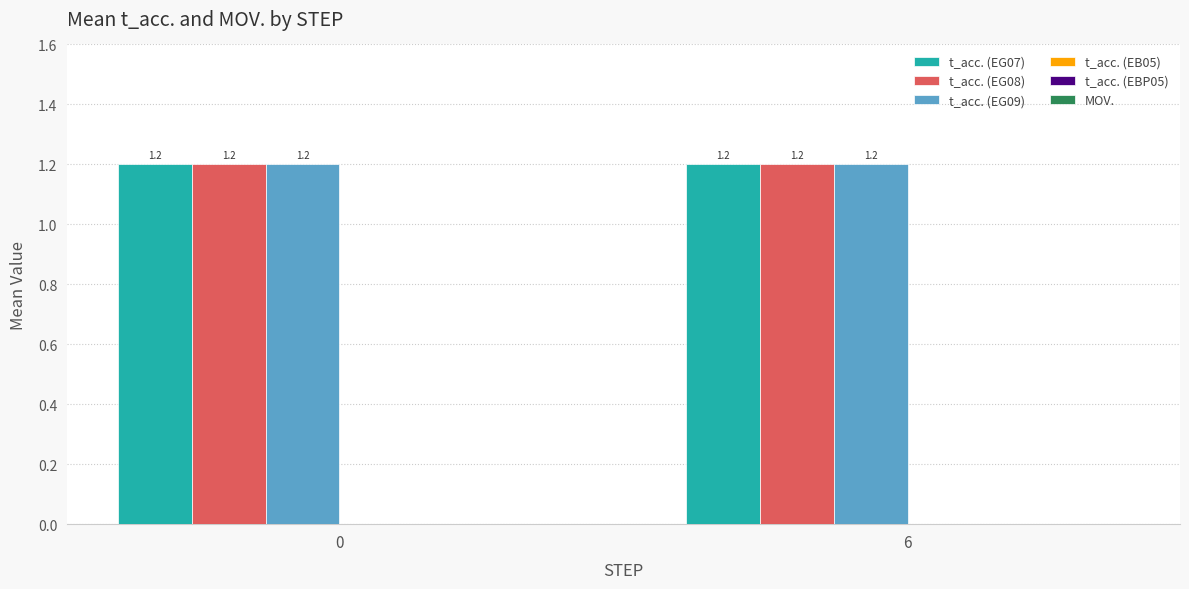

Is the value of t_acc. (EG09) at 6 greater than the value of t_acc. (EG08) at 0?

No